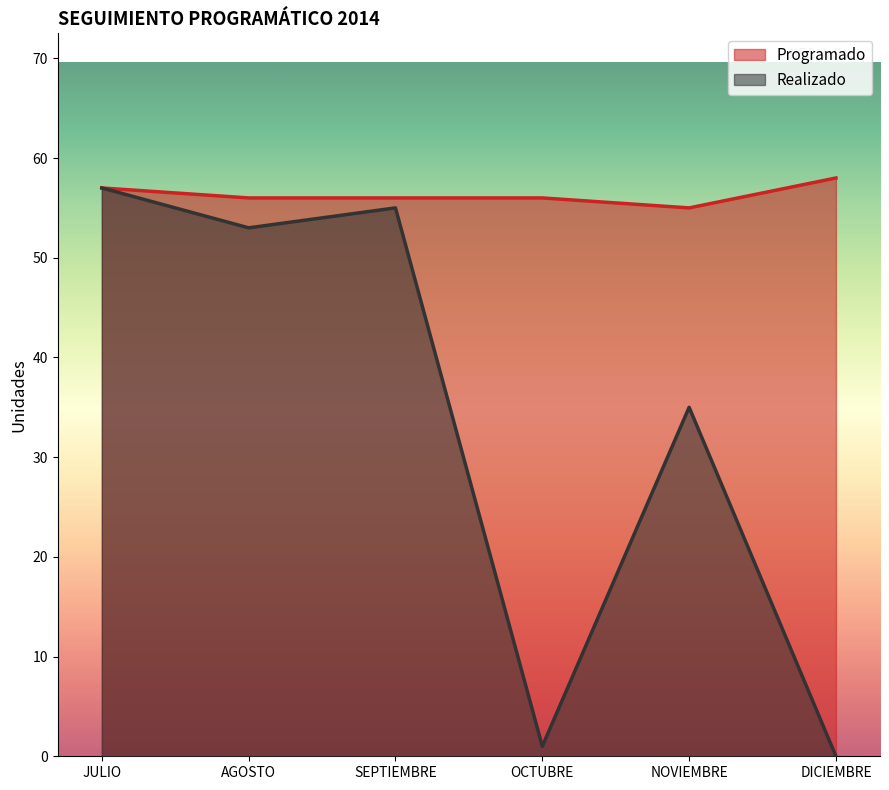

At which category is the sum across all series the highest?

JULIO